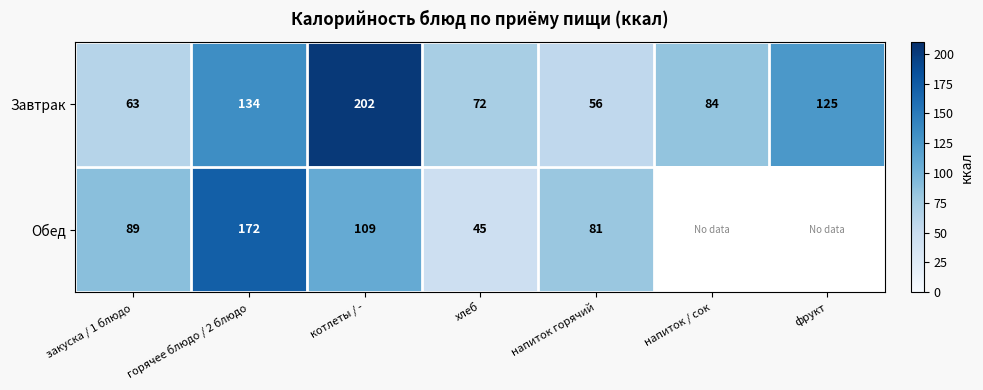

How many values in the Завтрак series are below 84?

3